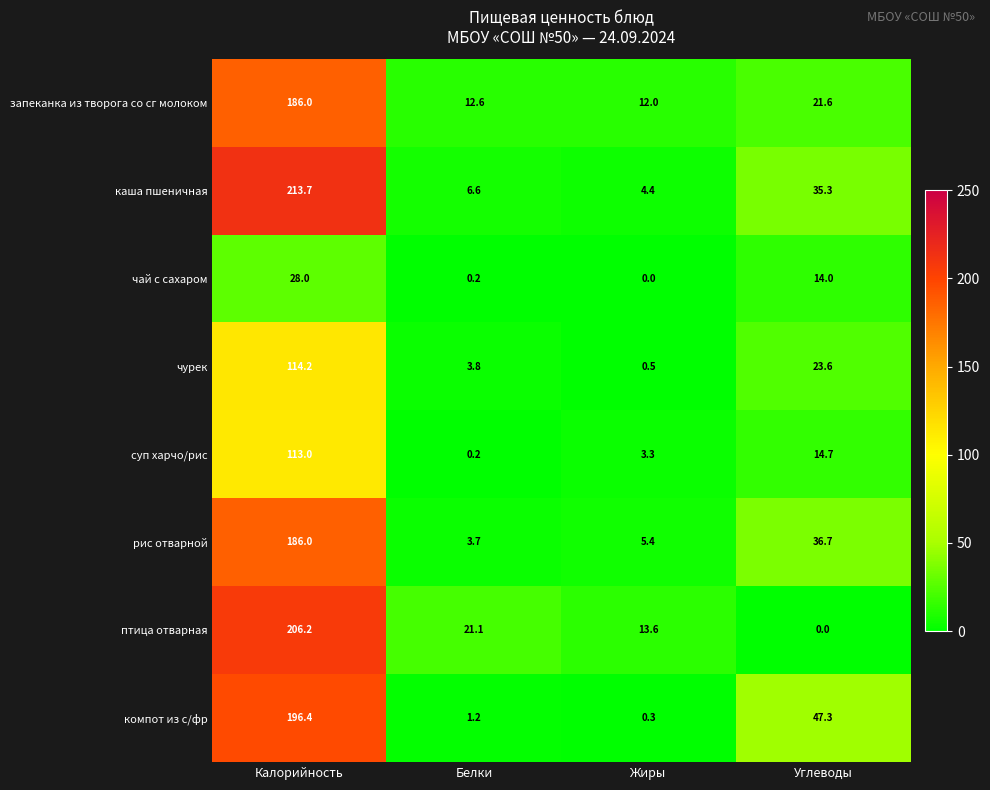

Is it true that чурек equals 114.2 at Калорийность?

True